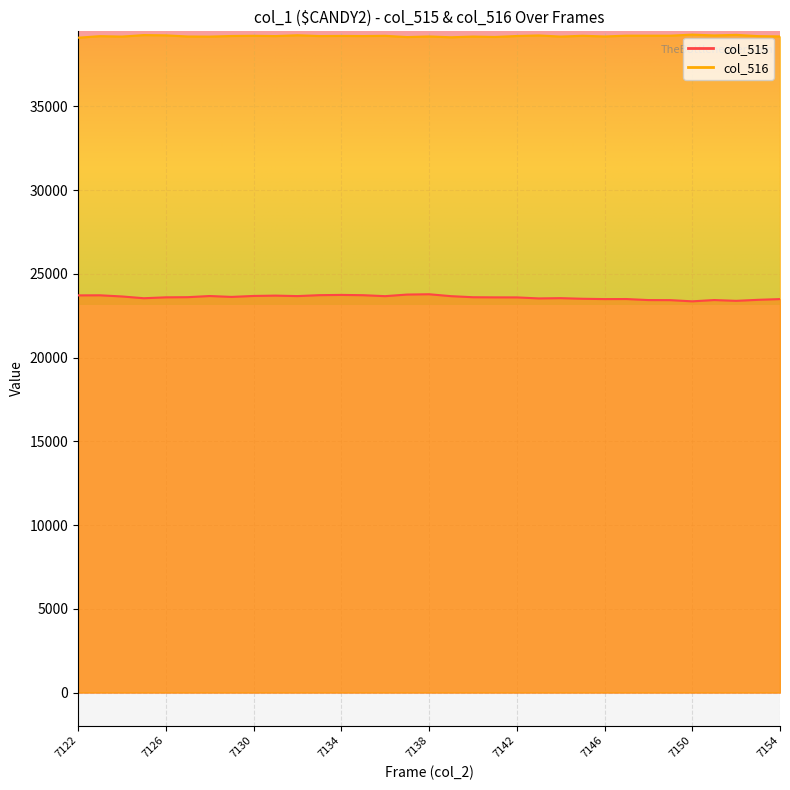

What is the lowest value of the col_515 series?

23357